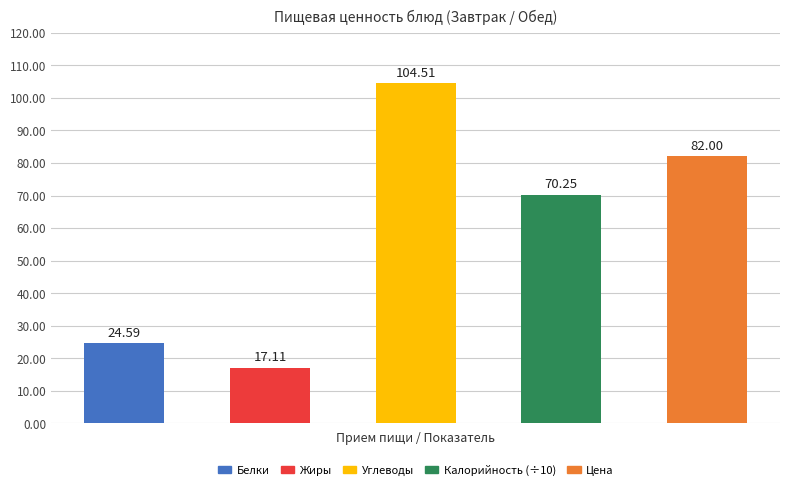

At which category is the sum across all series the highest?

Завтрак